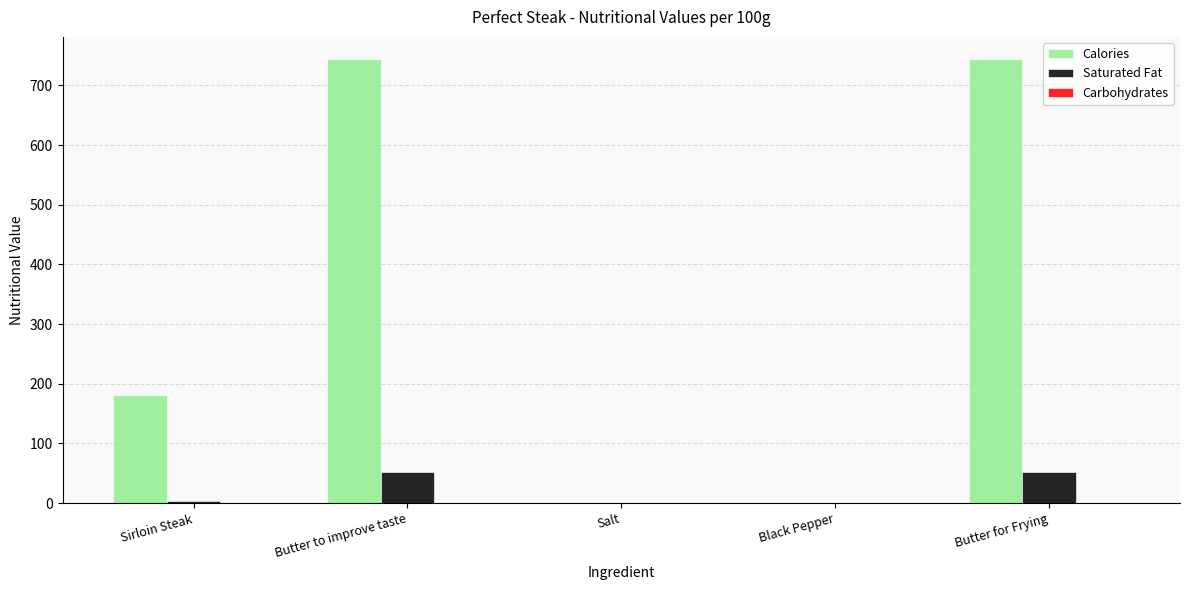

Which series has the largest total across all categories?

Calories